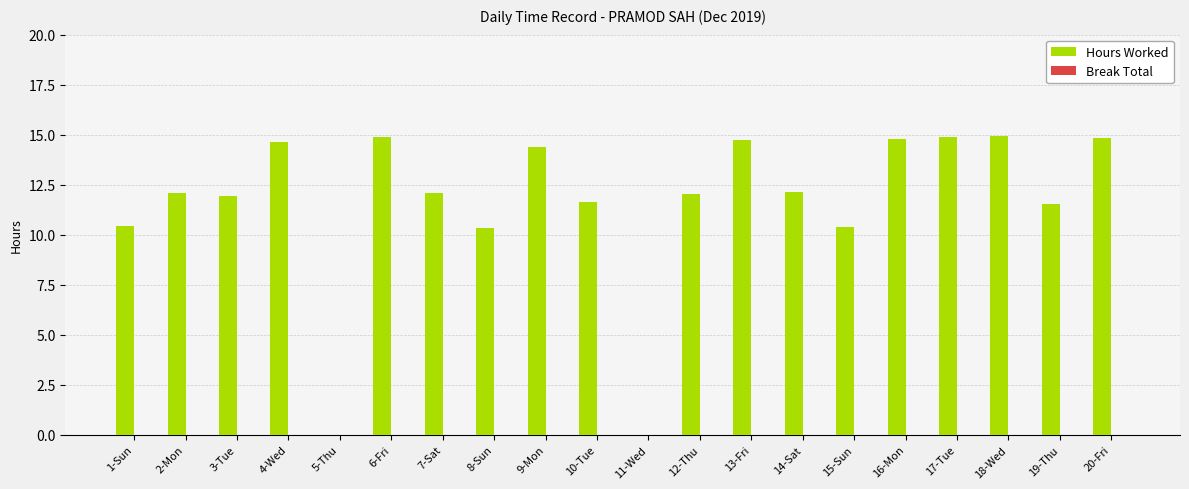

What is the change in value from 11-Wed to 18-Wed?

+14.9